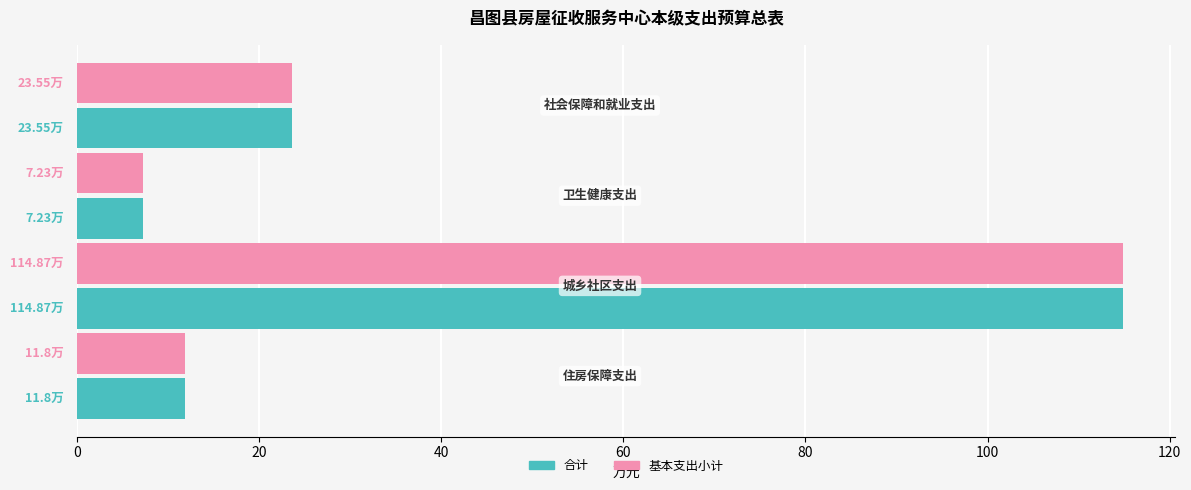

What is the difference between the maximum and minimum values in the 合计 series?

107.6